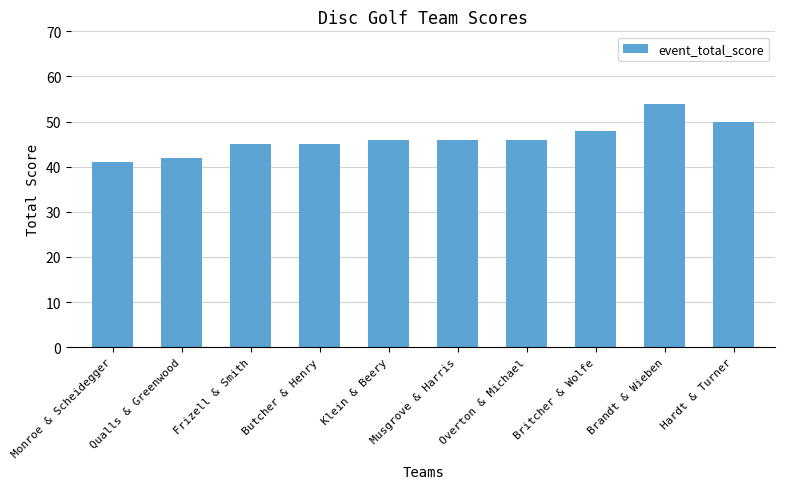

What is the value of the 8th bar from the left?

48